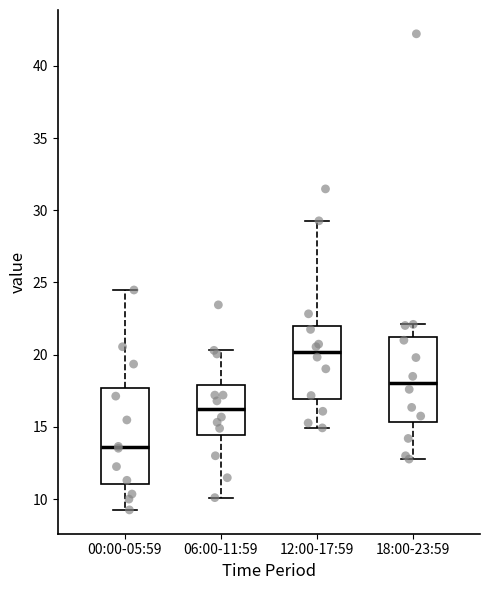

Where does the upper whisker of the box for 06:00-11:59 end on the y-axis? The values are not printed on the chart, so give them approximately, as read against the axis.

20.5